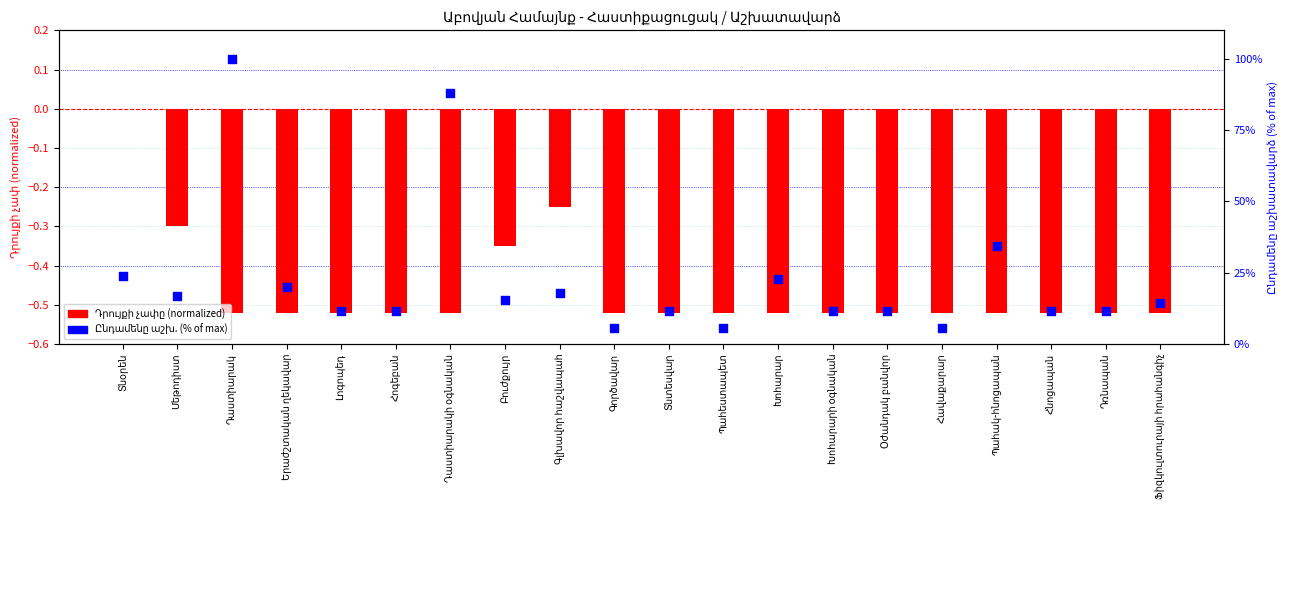

What are all the series names shown in the legend?

Դրույքի չափը (normalized), Ընդամենը աշխ. (% of max)